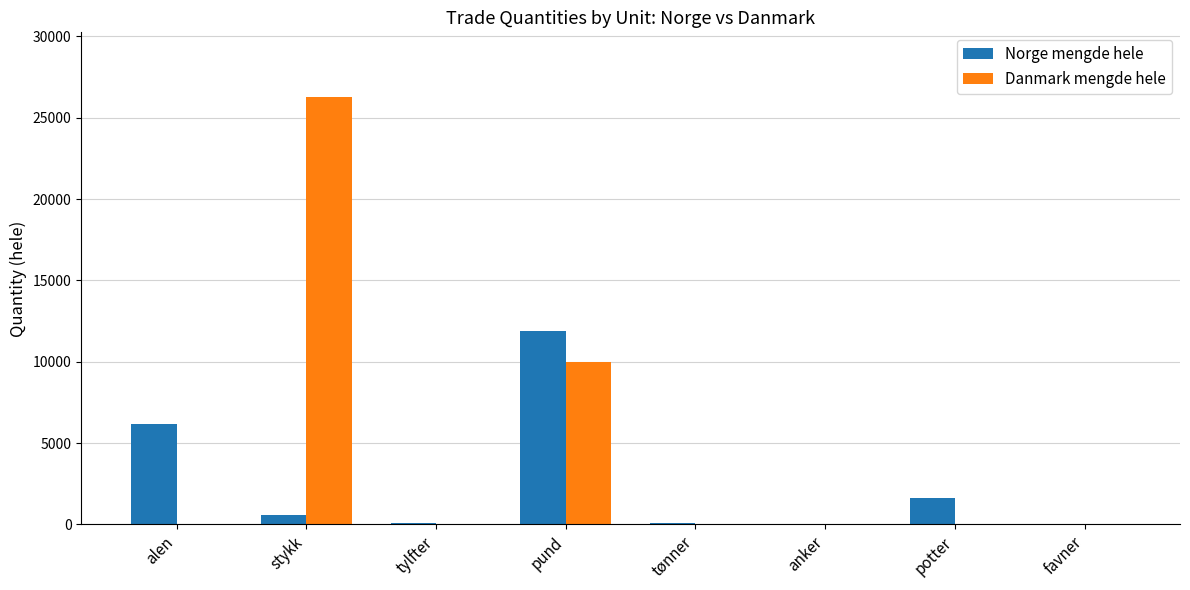

What is the total value across all series at alen?

6180